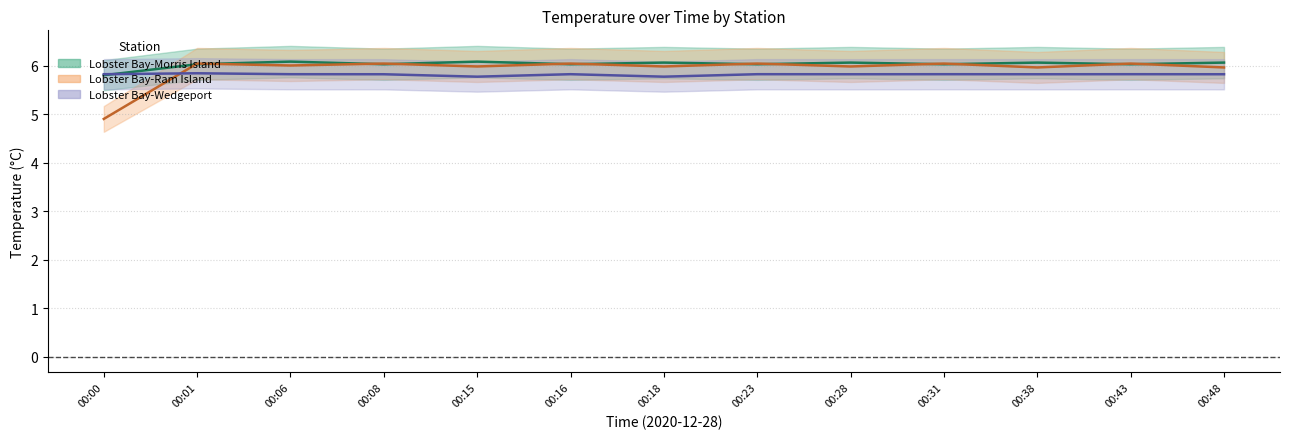

What is the difference between the maximum and minimum values in the Lobster Bay-Wedgeport series?

0.1